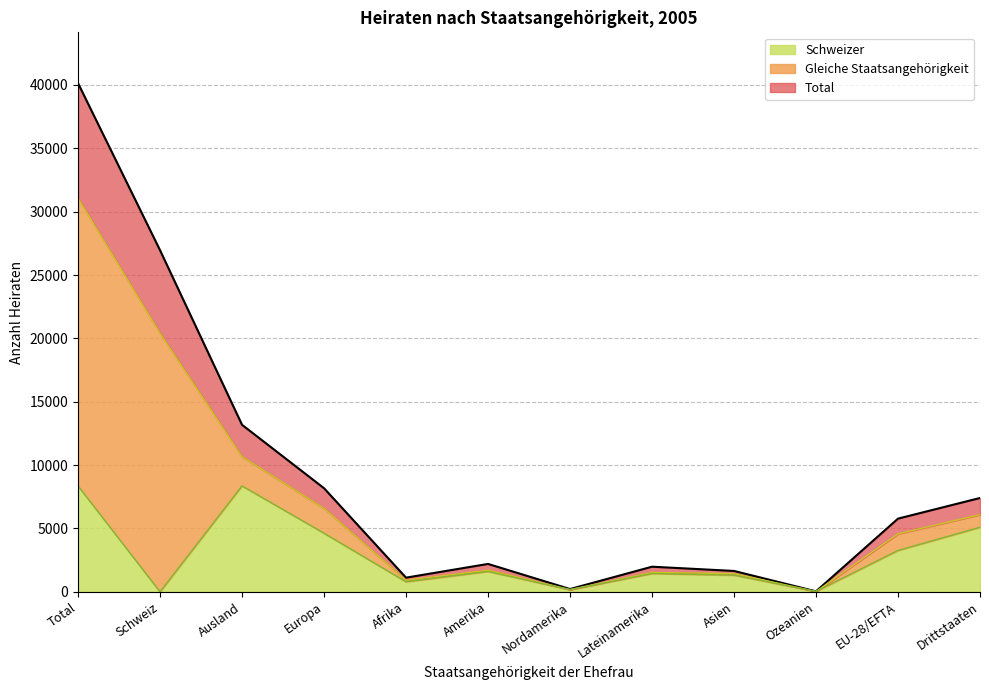

True or false: Schweizer and Total intersect in this chart.

False